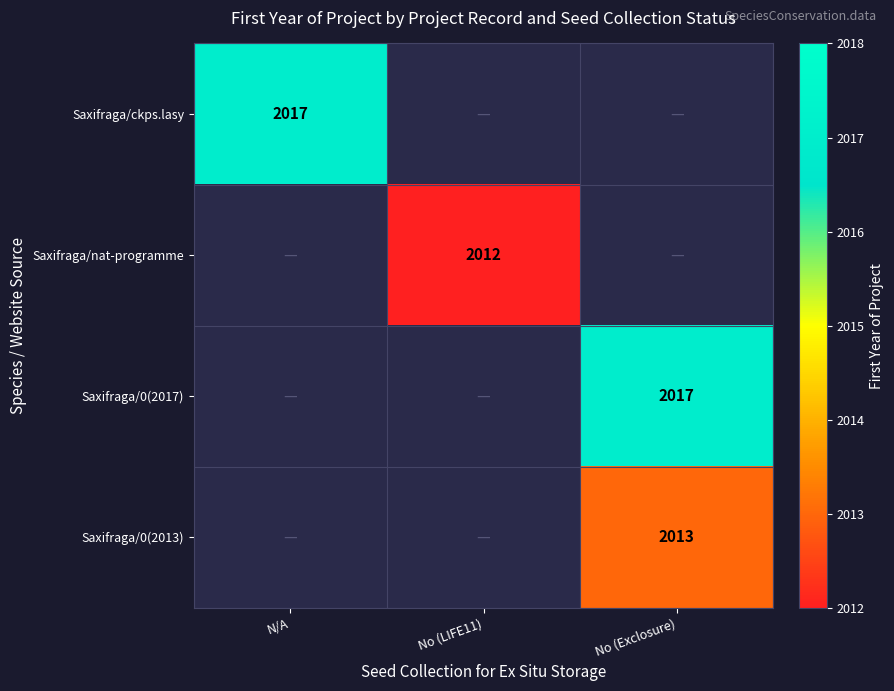

True or false: Saxifraga/ckps.lasy has a value of 793.5 at N/A.

False